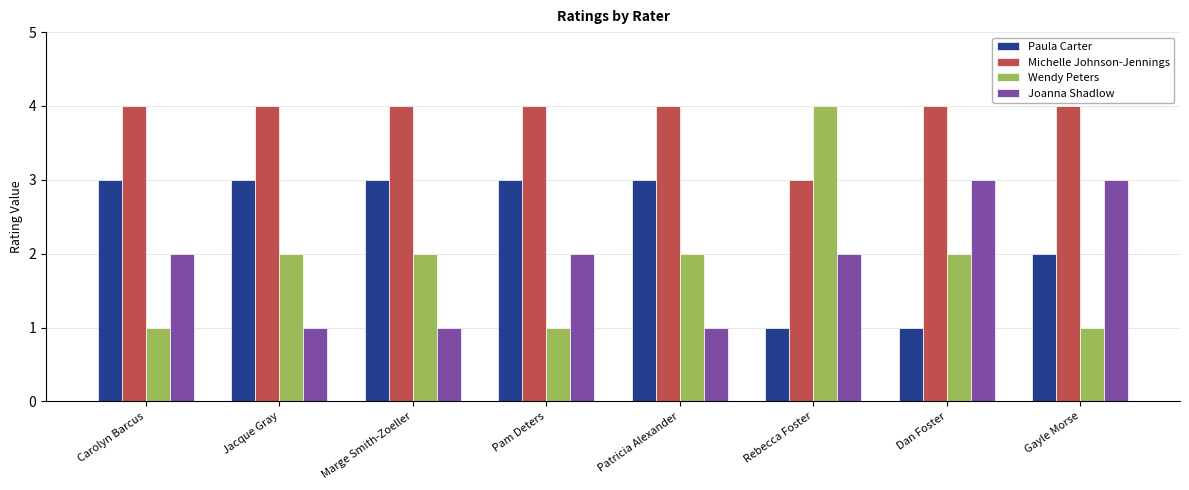

Reading left to right, list all the values displayed in this chart.

Paula Carter: 3	3	3	3	3	1	1	2
Michelle Johnson-Jennings: 4	4	4	4	4	3	4	4
Wendy Peters: 1	2	2	1	2	4	2	1
Joanna Shadlow: 2	1	1	2	1	2	3	3